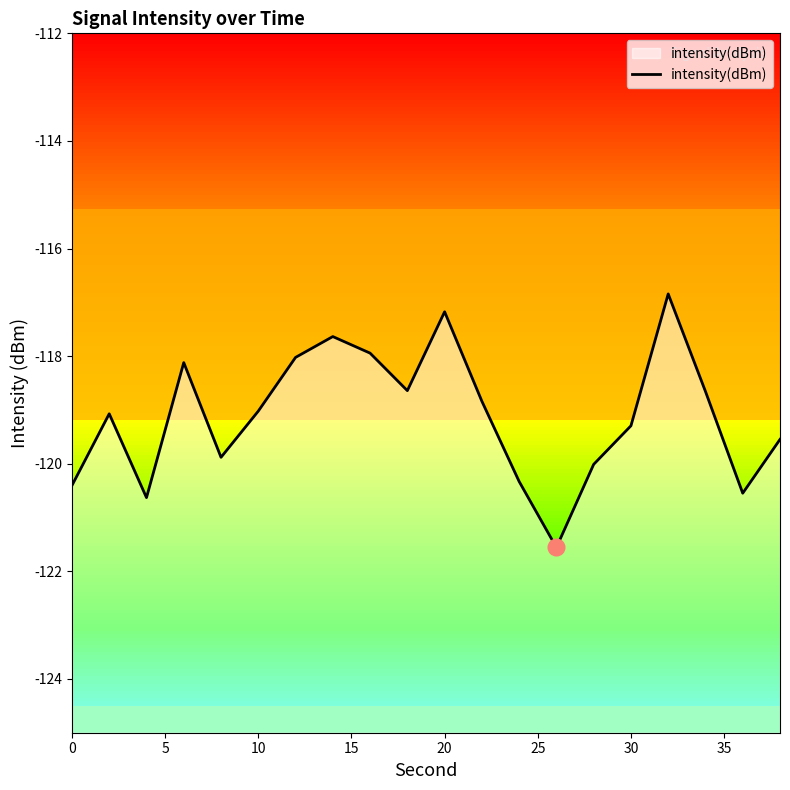

Reading left to right, what are all the values shown in this chart?

-120.4	-119.1	-120.6	-118.1	-119.9	-119.0	-118.0	-117.6	-117.9	-118.6	-117.2	-118.8	-120.3	-121.6	-120.0	-119.3	-116.8	-118.7	-120.5	-119.5